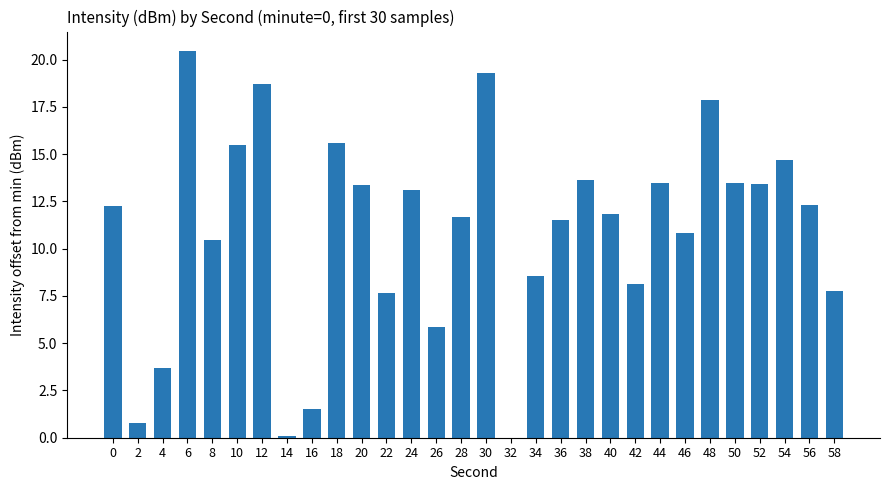

True or false: the data shows 13.1 at 24.

True